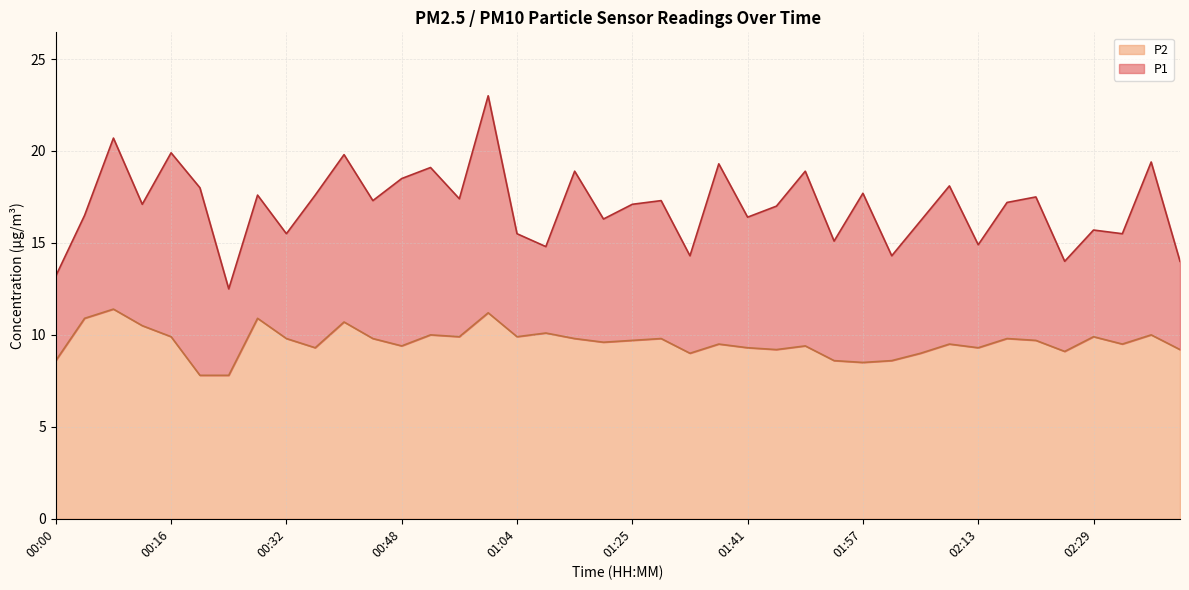

Where does the P1 series first go above 17?

00:08